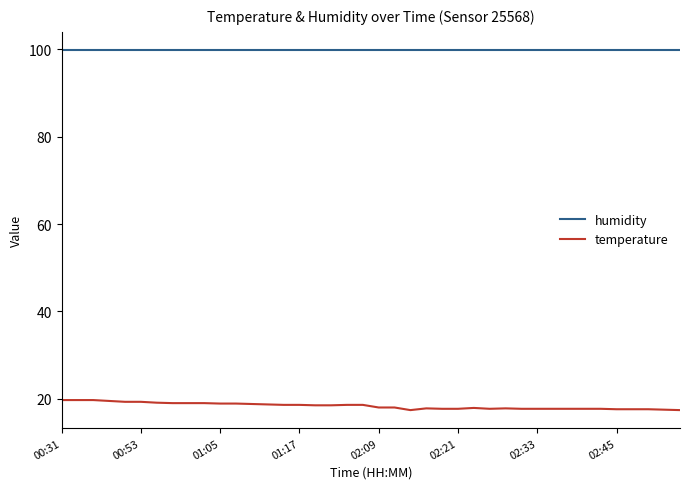

How many categories are shown in the chart?

40